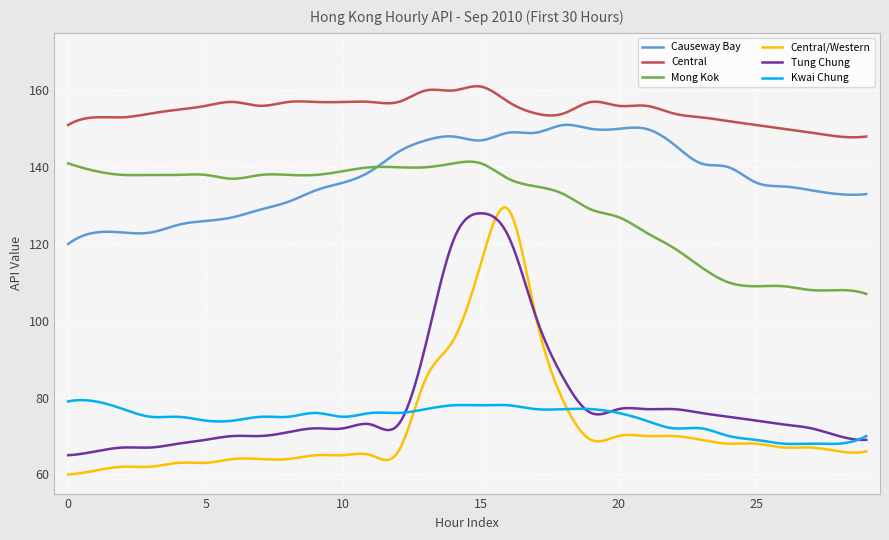

Which series has the largest total across all categories?

Central